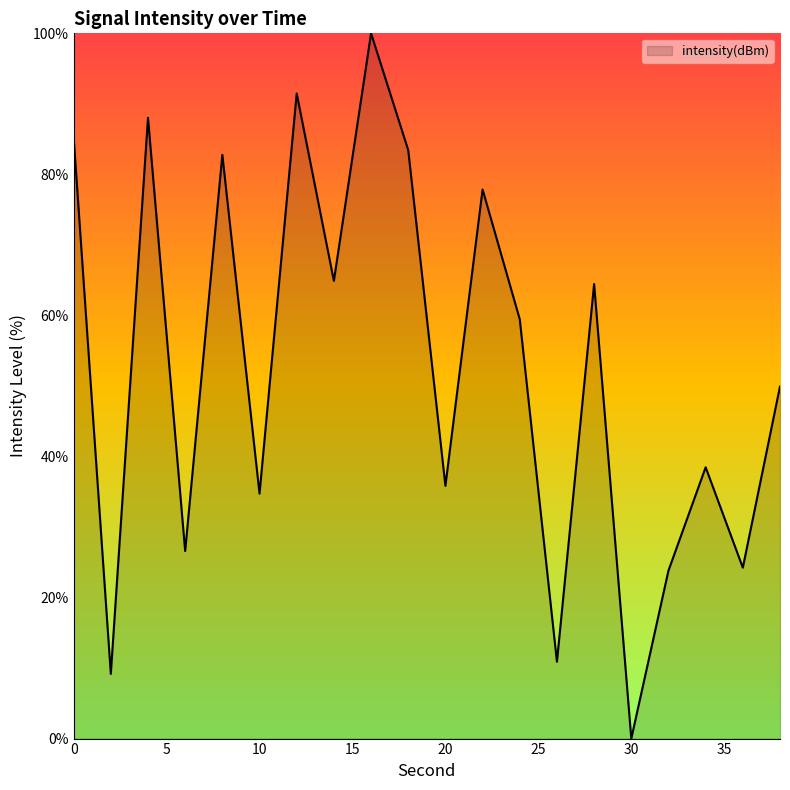

Count the number of categories in the chart.

20